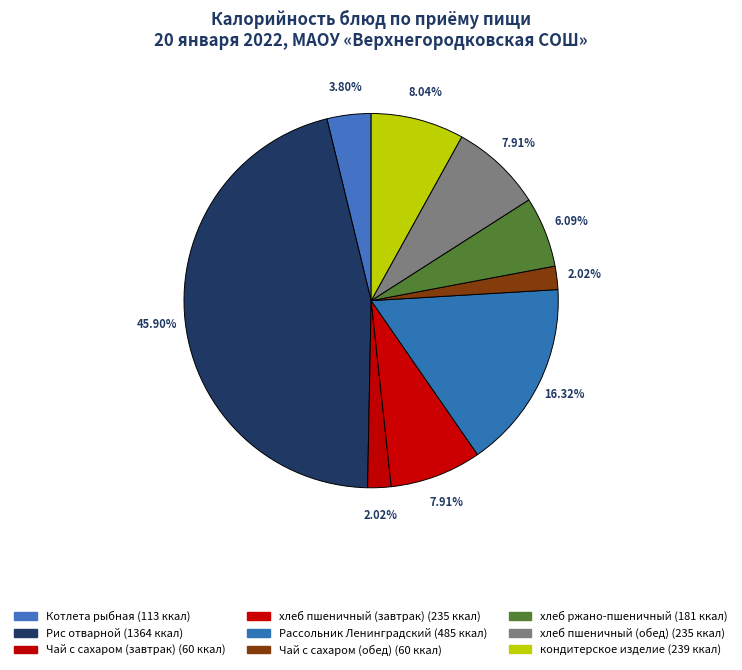

Which slice is the smallest?

Чай с сахаром (завтрак)